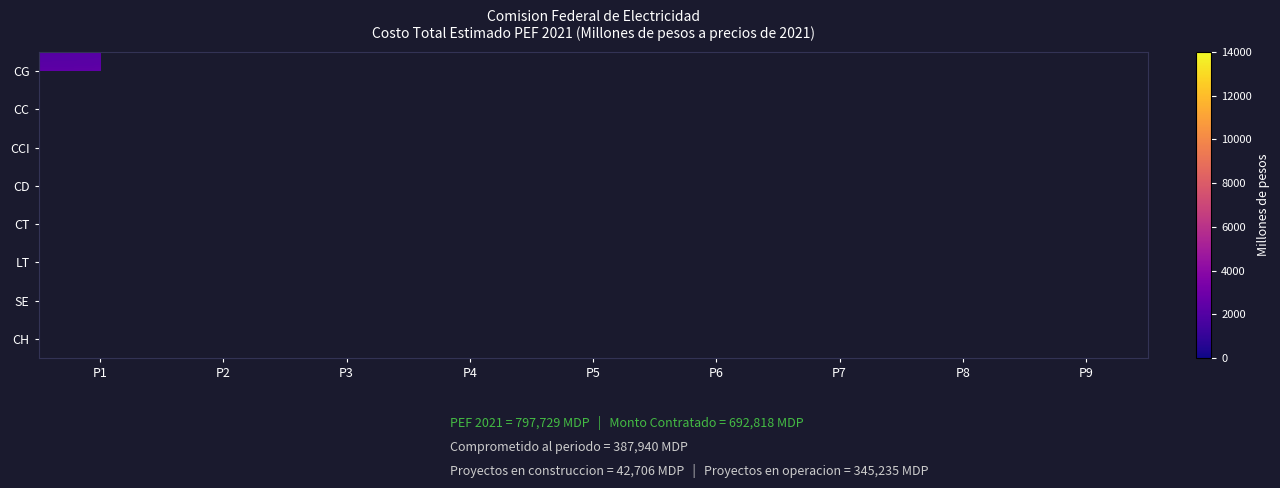

Which has a higher value, P6 or P2?

P2